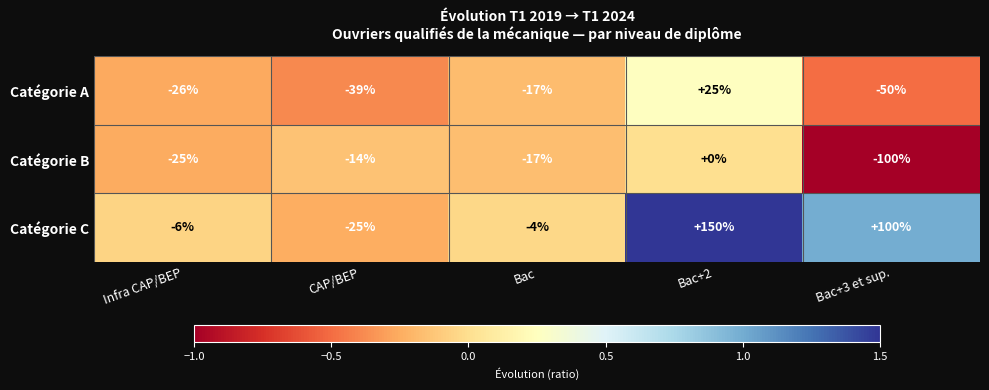

What is the total value across all series at CAP/BEP?

-78